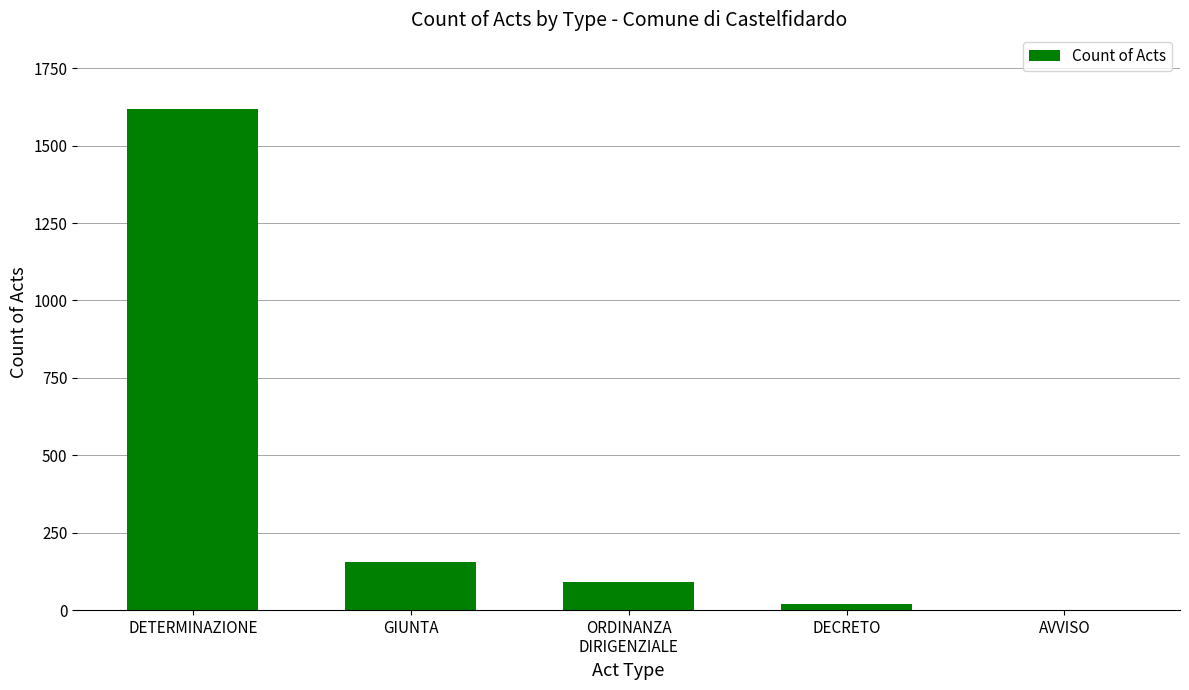

What is the change in value from DETERMINAZIONE to GIUNTA?

-1460